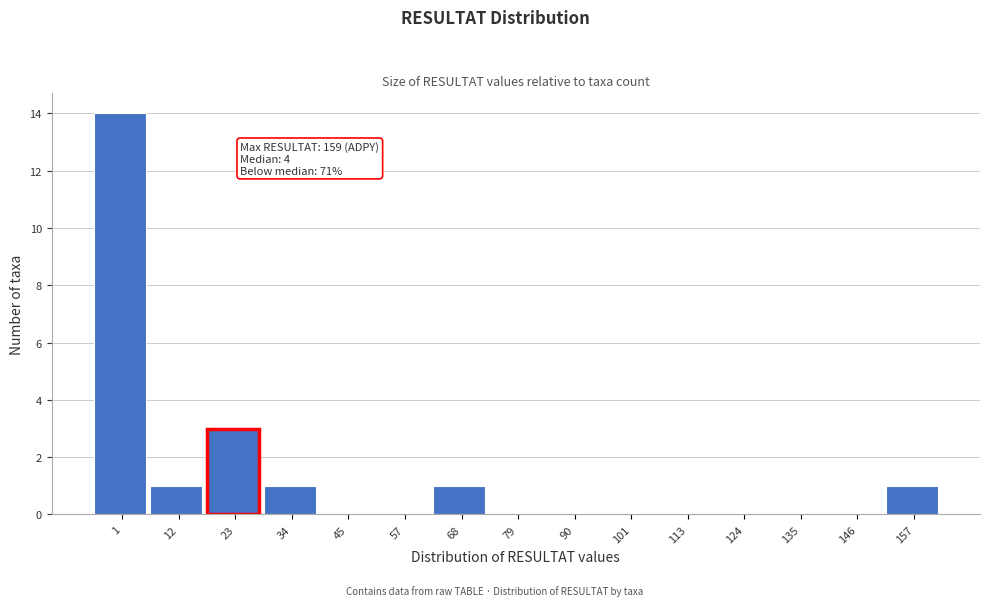

Reading right to left, transcribe all the data shown in this chart.

157=1	146=0	135=0	124=0	113=0	101=0	90=0	79=0	68=1	57=0	45=0	34=1	23=3	12=1	1=14